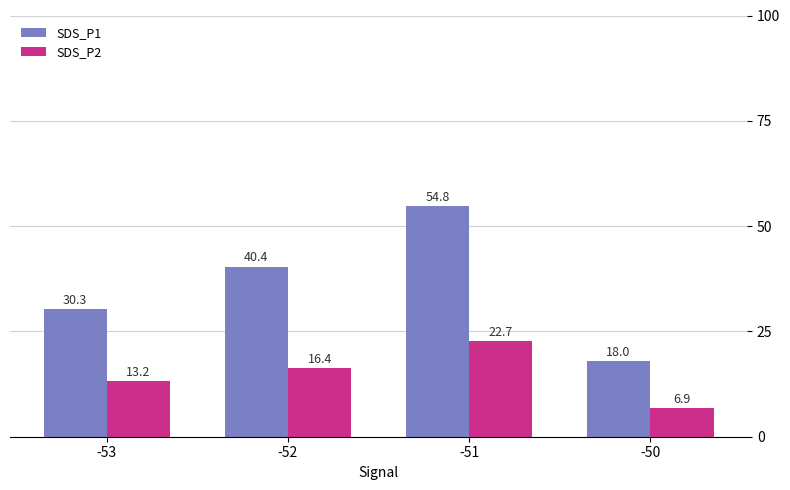

What is the average value of the SDS_P1 series?

35.9